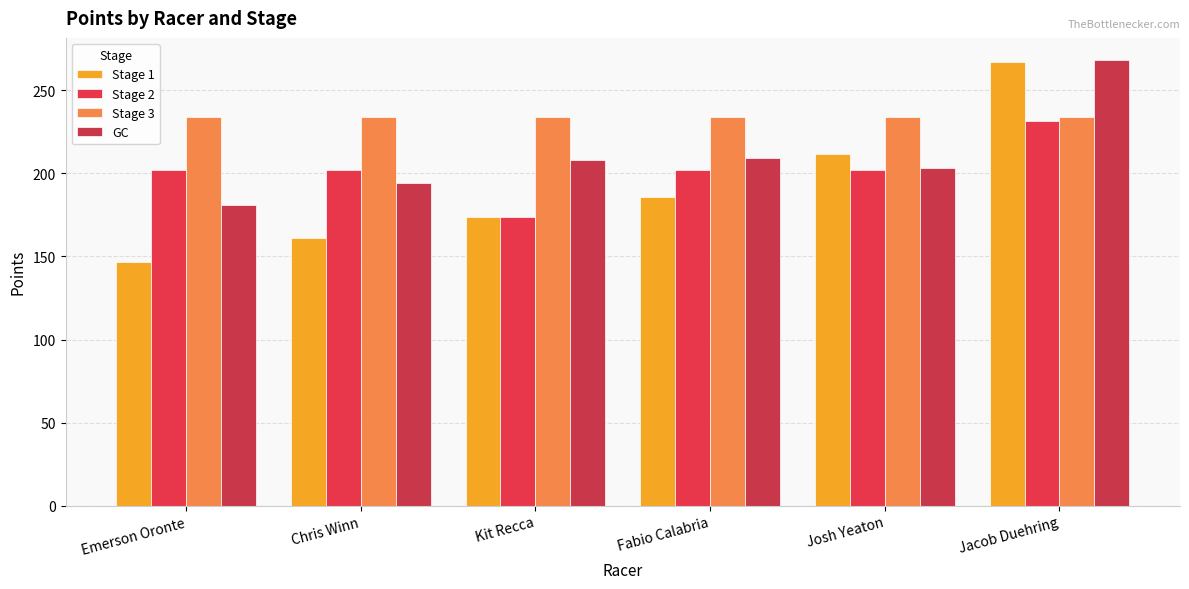

What is the label of the 2nd bar from the left?

Chris Winn